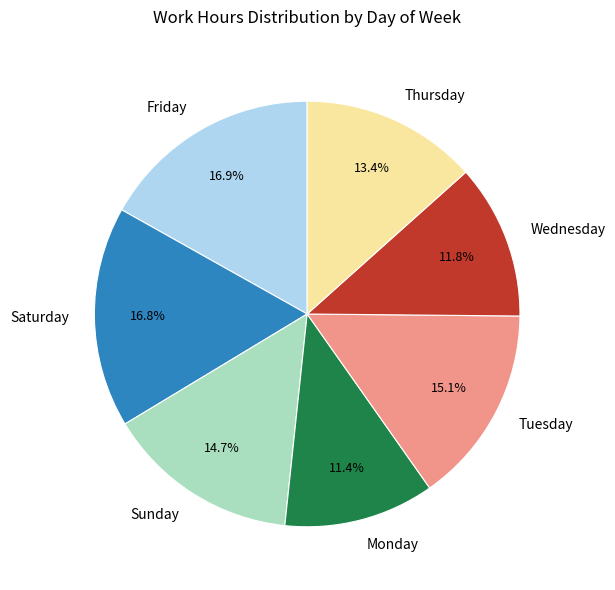

Is there any slice that represents more than half of the pie?

No